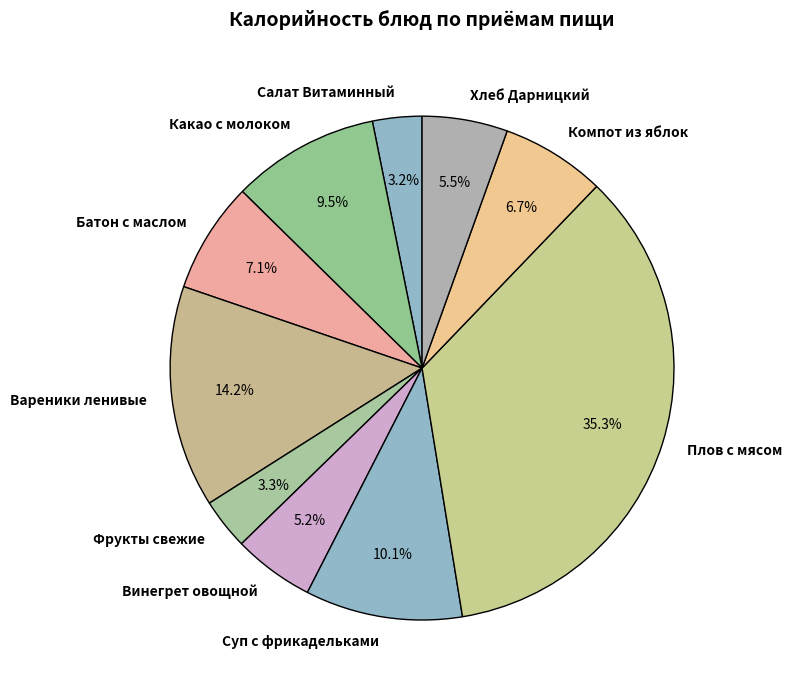

To the nearest percent, what percentage of the pie is Вареники ленивые?

14%